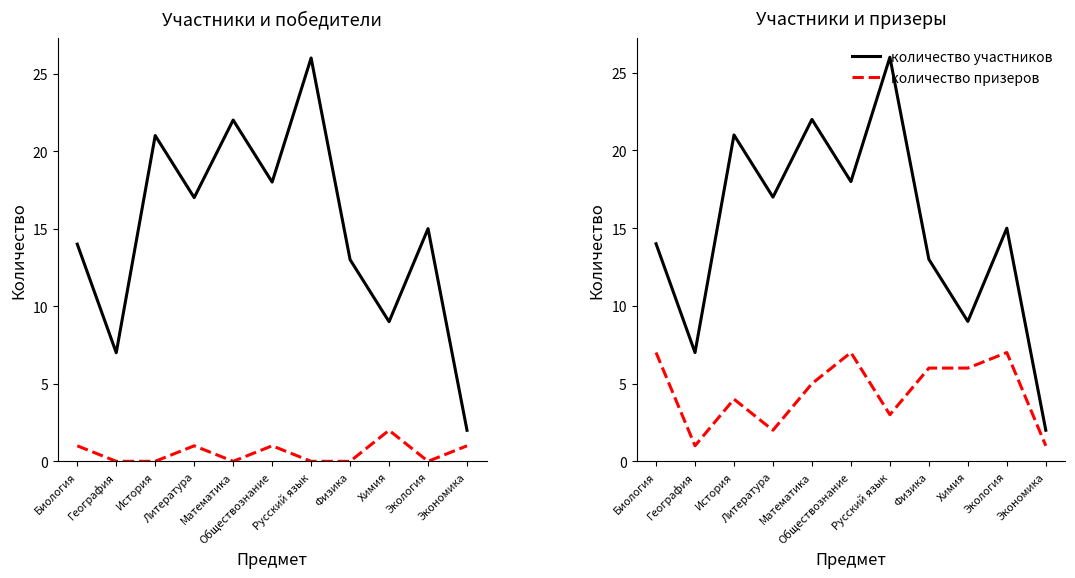

True or false: количество победителей has a value of 1 at Экология.

False